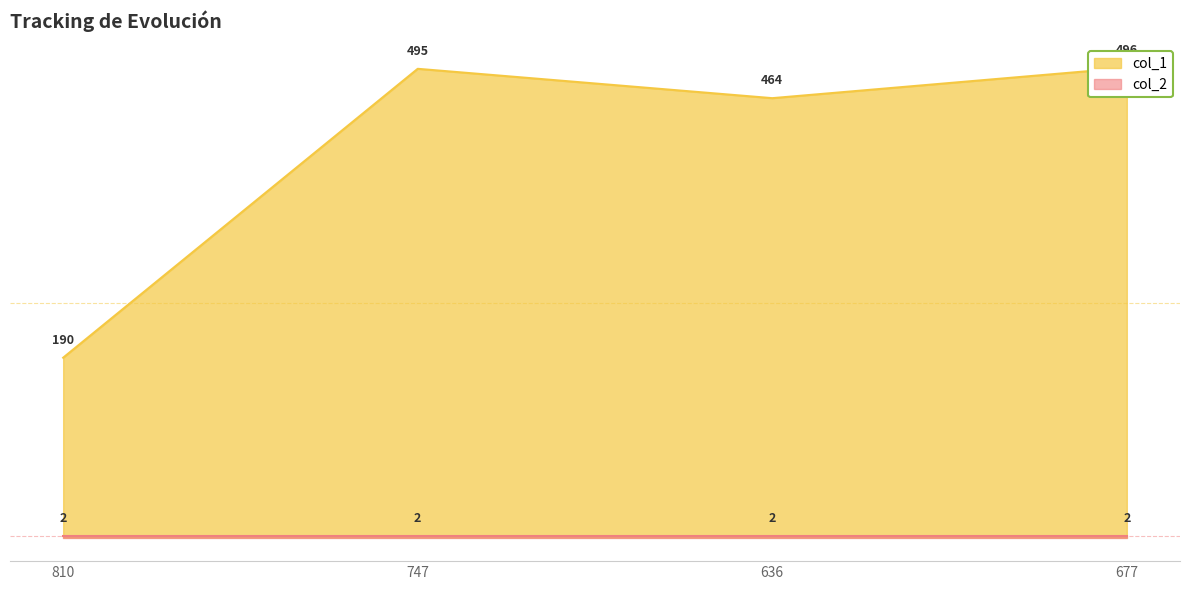

What is the difference between the maximum and second lowest values?

32